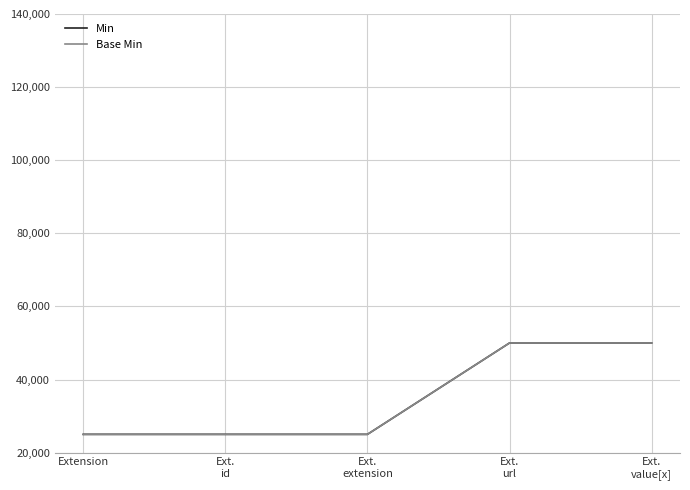

True or false: Base Min and Min intersect in this chart.

False